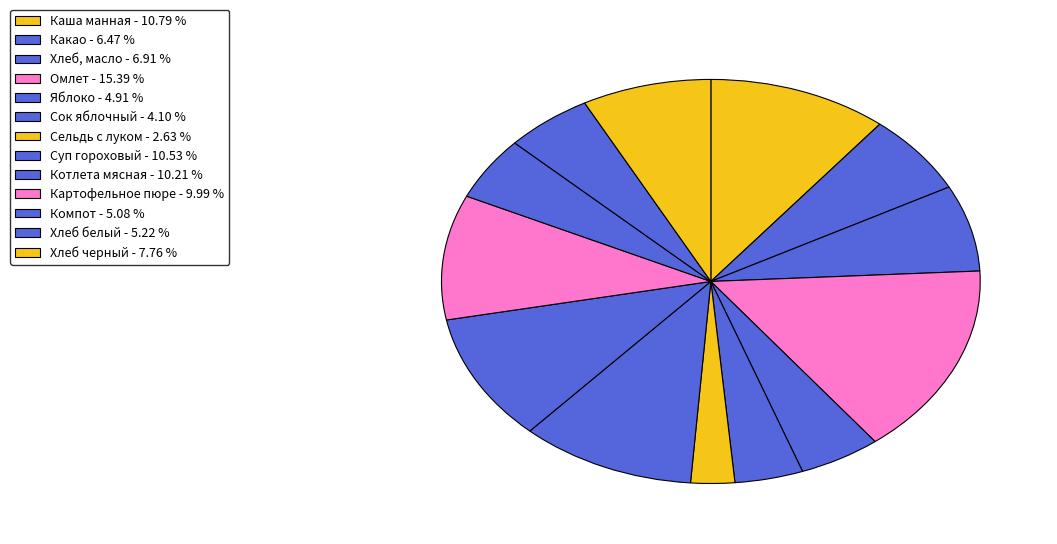

How many segments does this pie chart have?

13